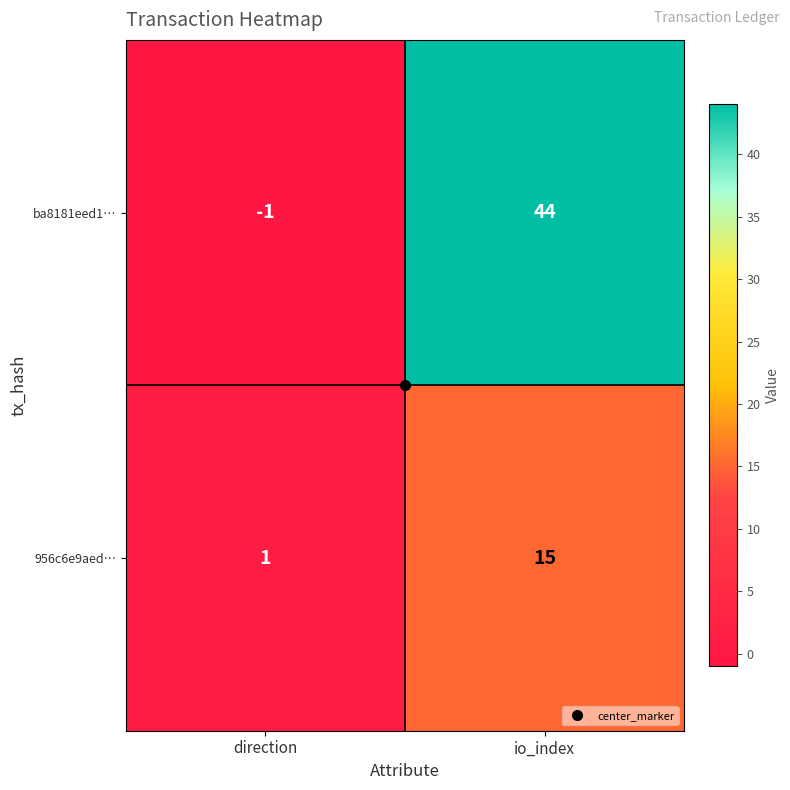

At which category does the chart reach its minimum across all series?

direction